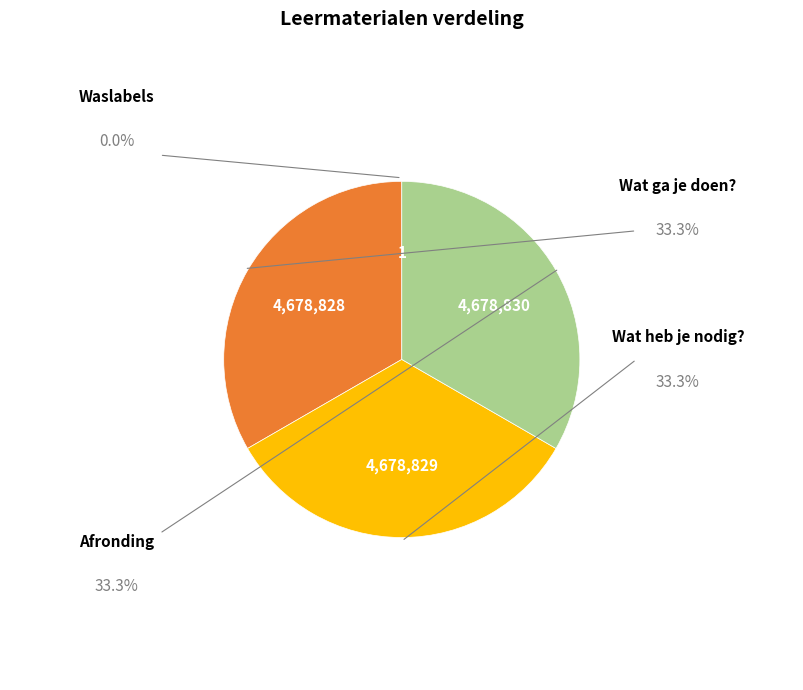

Does any single category account for the majority?

No